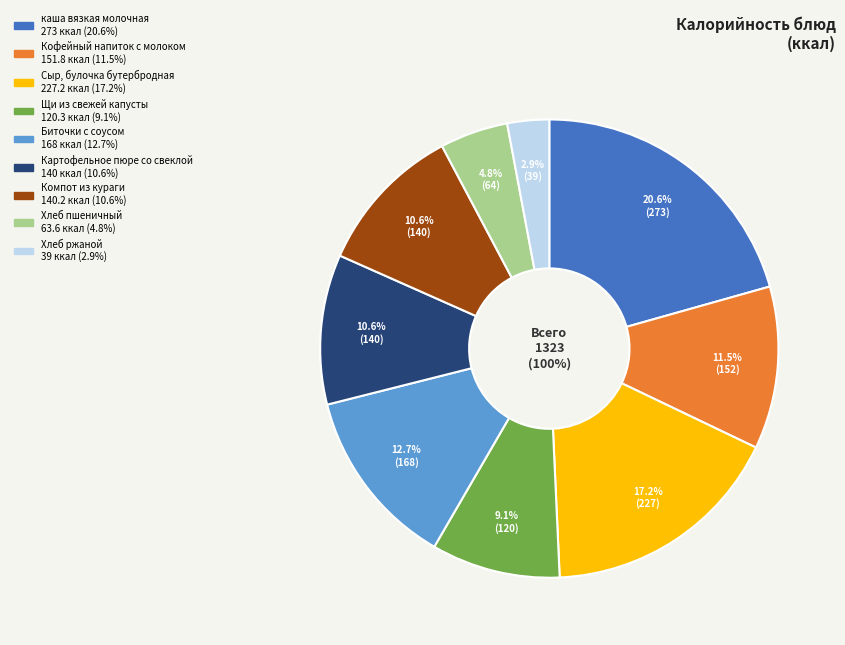

Is there a majority slice in this chart?

No